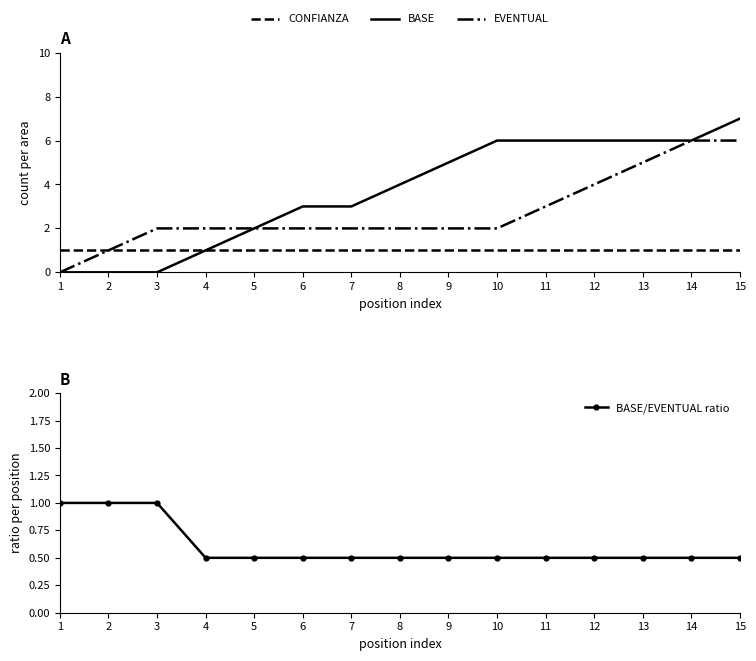

Count the number of categories in the chart.

15